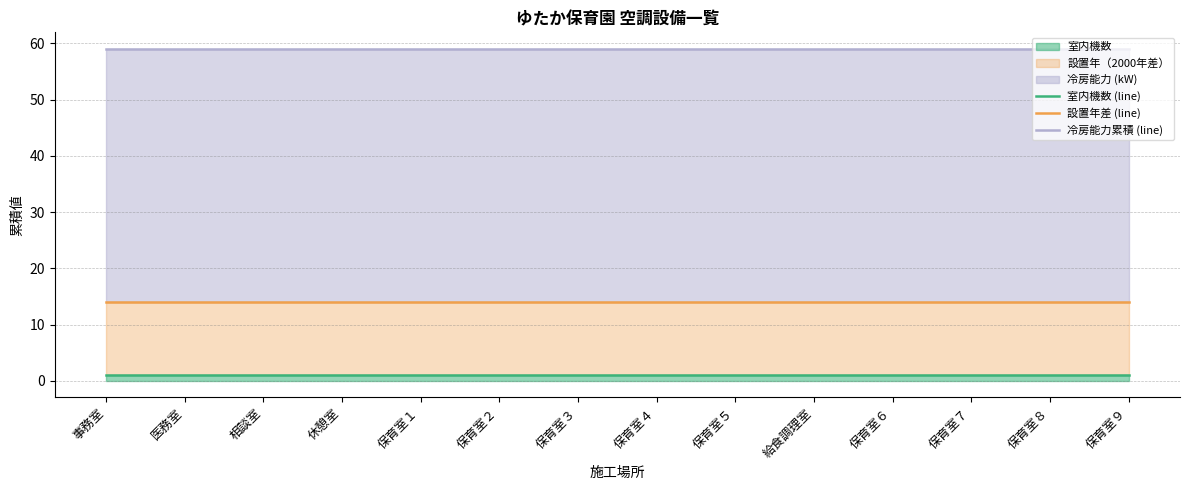

The 冷房能力累積 (line) series shows 59 at 医務室. True or false?

True